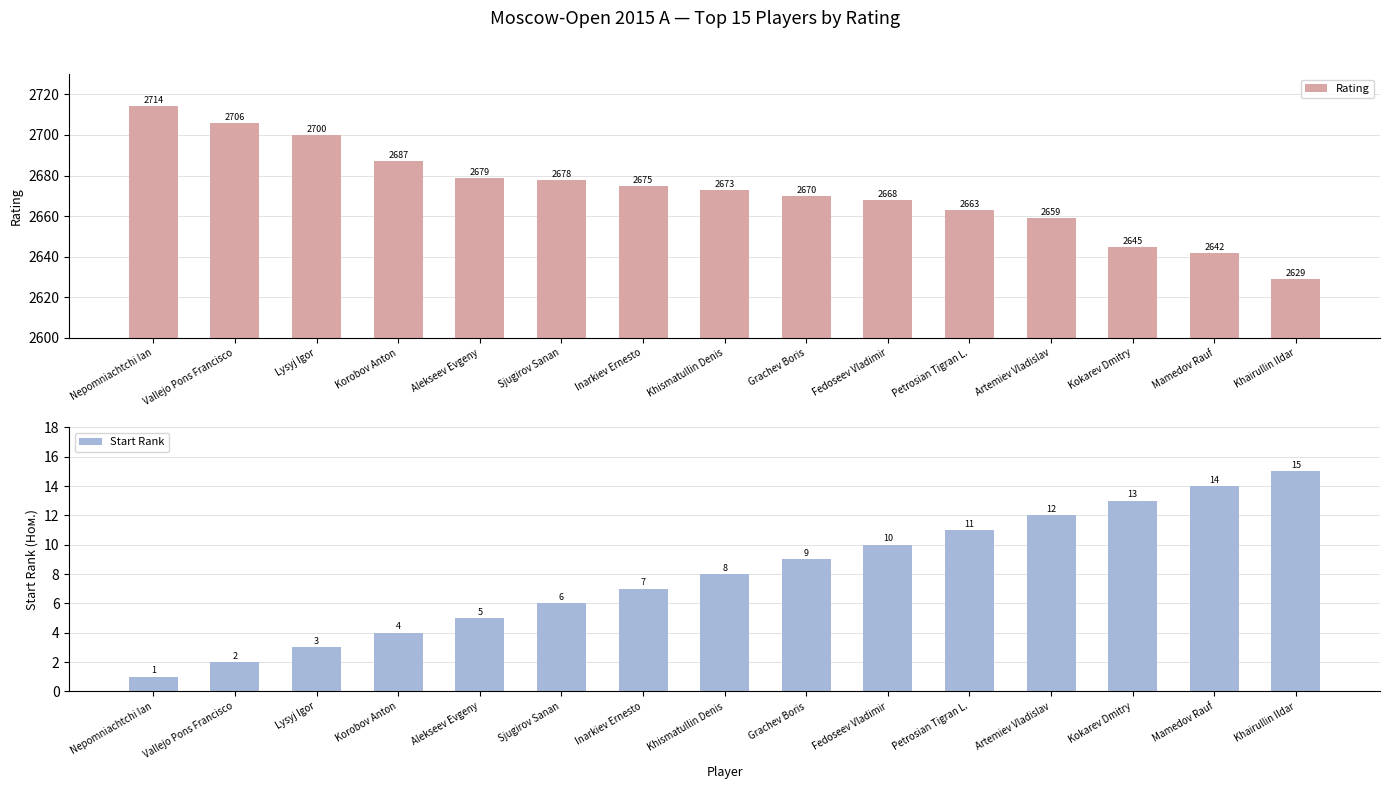

Where does the Rating series first go above 2673?

Nepomniachtchi Ian